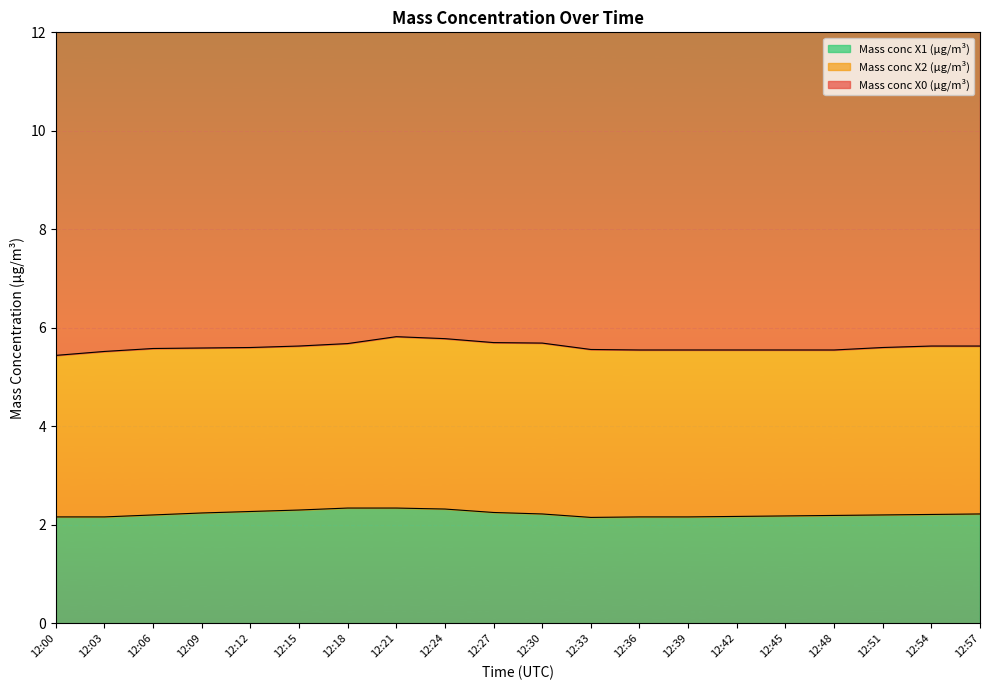

Which series has the largest range (max minus min)?

Mass conc X0 (μg/m³)